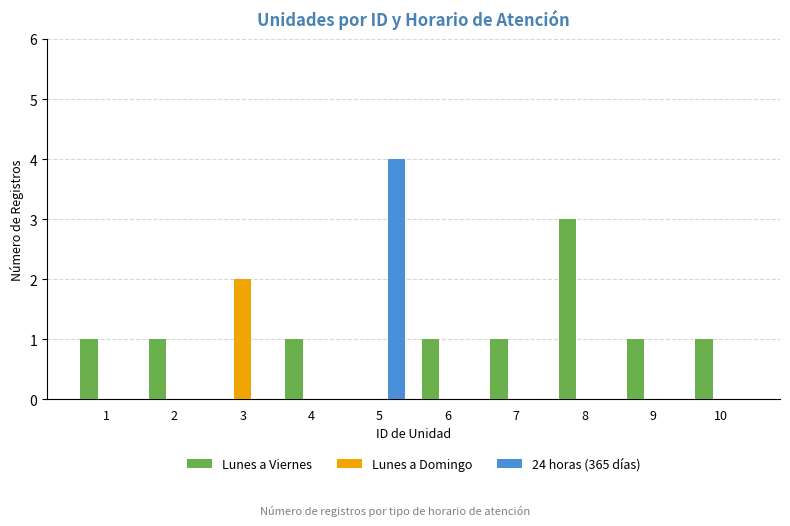

Reading left to right, list all the values displayed in this chart.

Lunes a Viernes: 1=1	2=1	3=0	4=1	5=0	6=1	7=1	8=3	9=1	10=1
Lunes a Domingo: 1=0	2=0	3=2	4=0	5=0	6=0	7=0	8=0	9=0	10=0
24 horas (365 días): 1=0	2=0	3=0	4=0	5=4	6=0	7=0	8=0	9=0	10=0